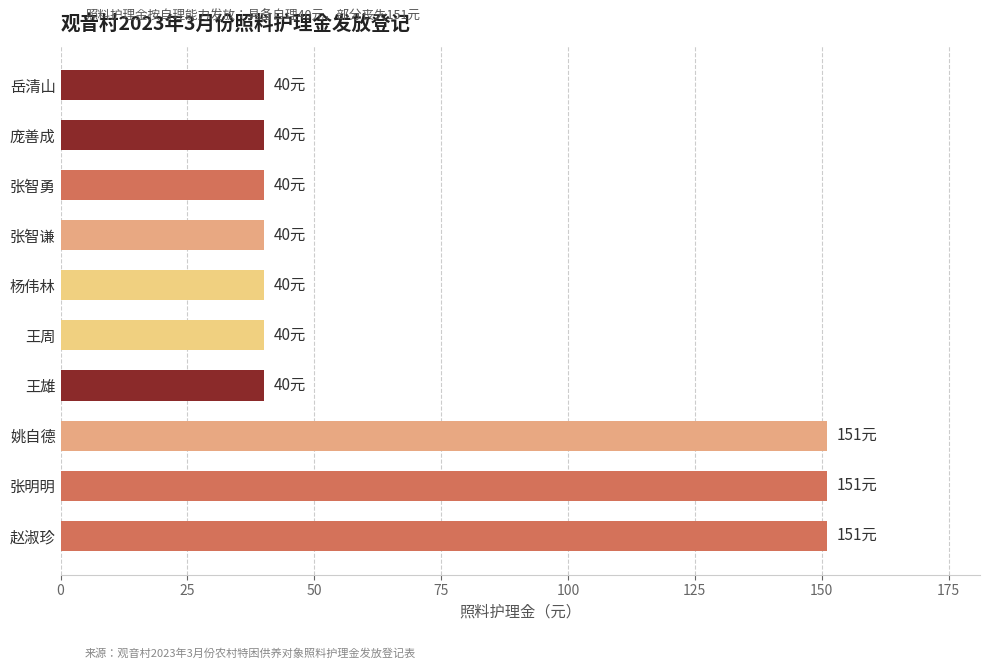

Read the value at 杨伟林.

40